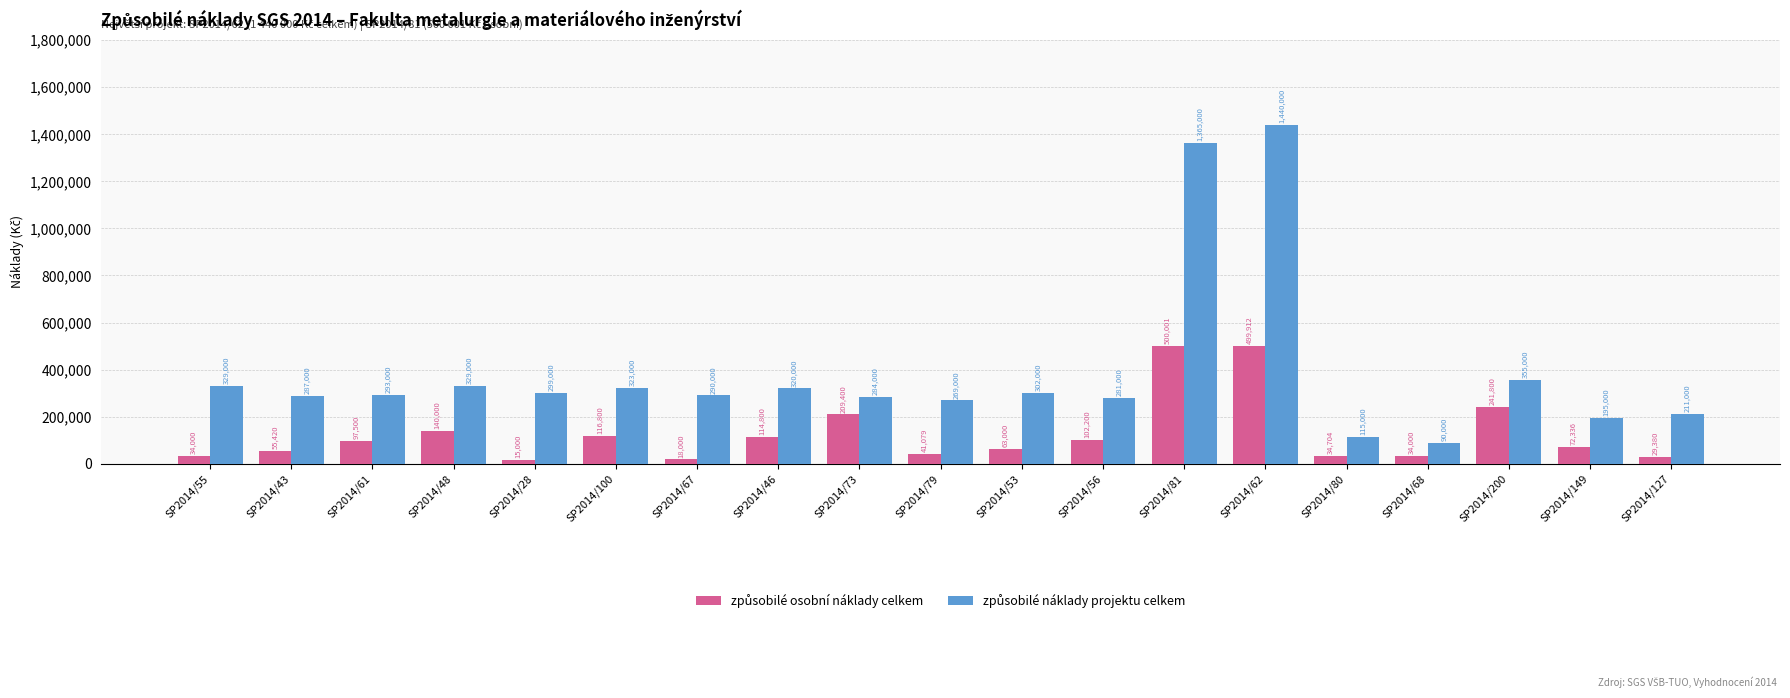

What is the difference between the highest and lowest values at SP2014/79?

227921